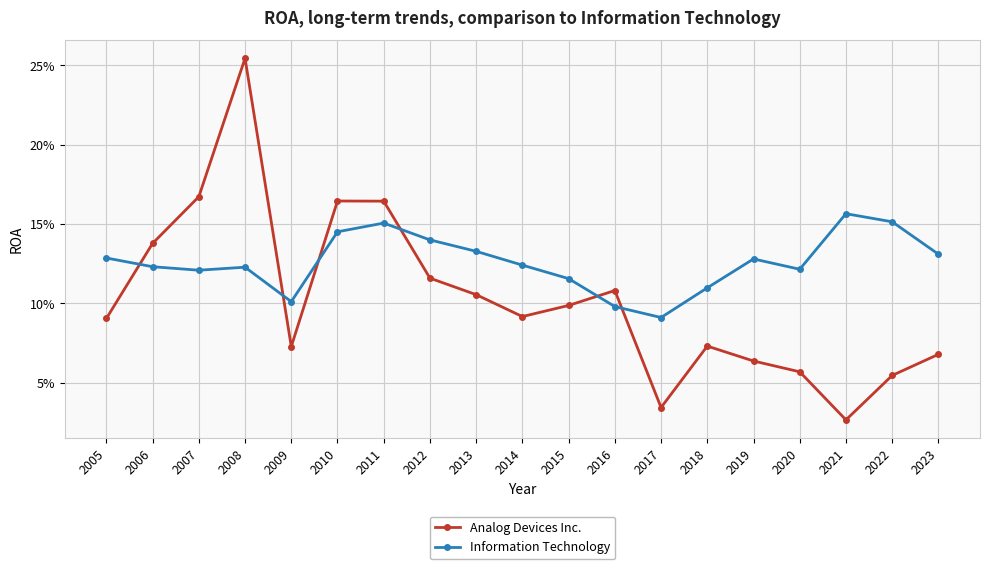

What is the difference between the maximum and minimum values in the Analog Devices Inc. series?

0.2